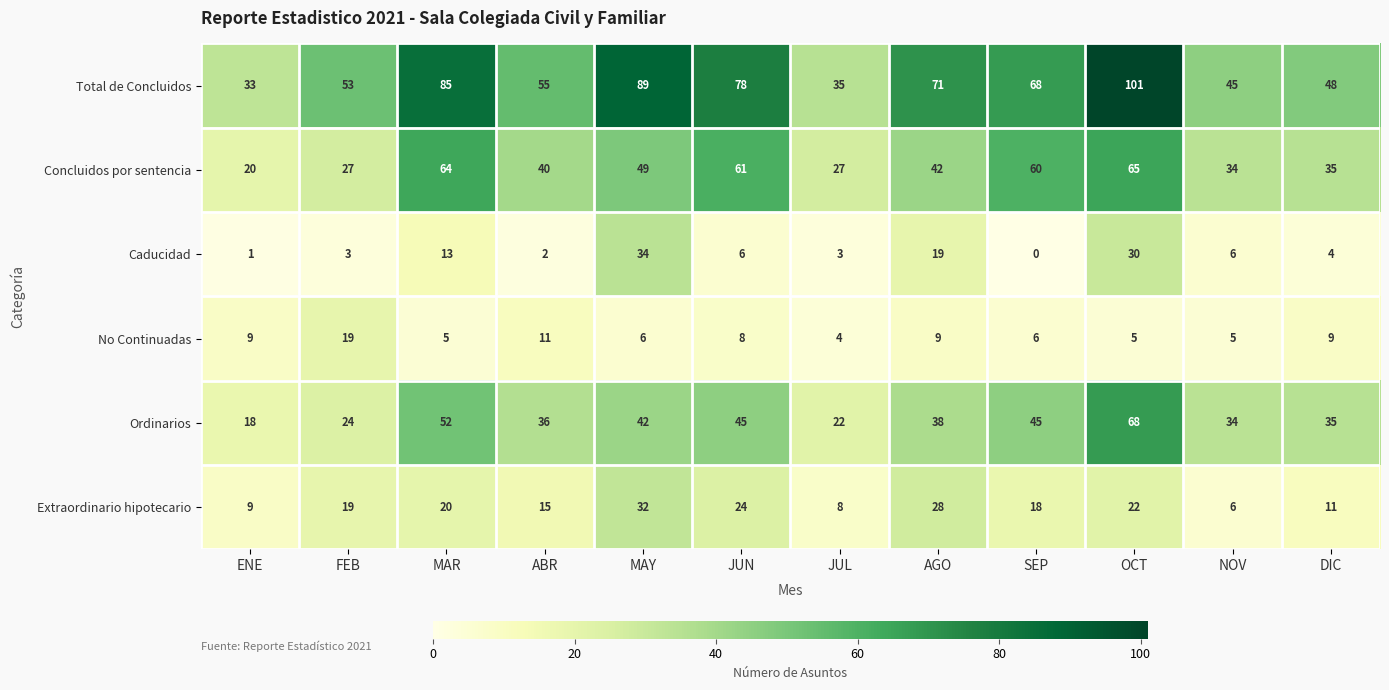

True or false: Caducidad has a value of 13 at AGO.

False